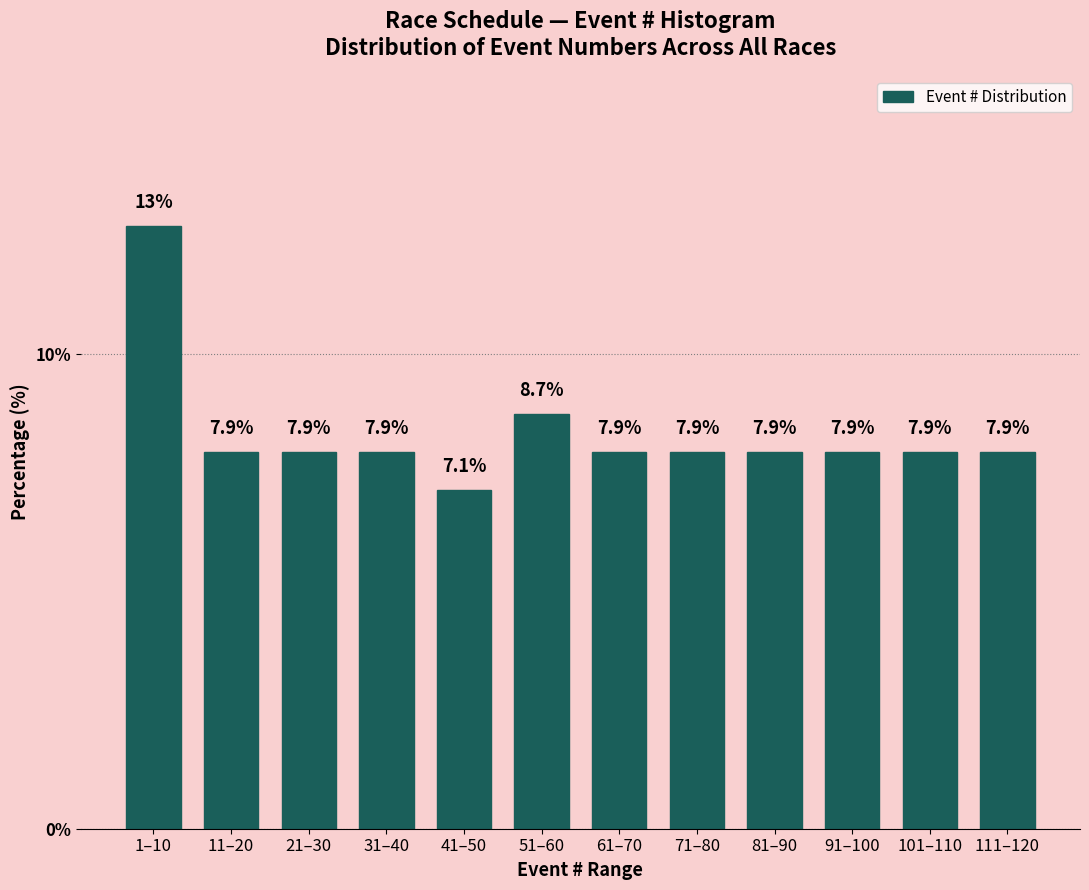

Reading left to right, what are all the values shown in this chart?

1–10=12.7	11–20=7.9	21–30=7.9	31–40=7.9	41–50=7.1	51–60=8.7	61–70=7.9	71–80=7.9	81–90=7.9	91–100=7.9	101–110=7.9	111–120=7.9